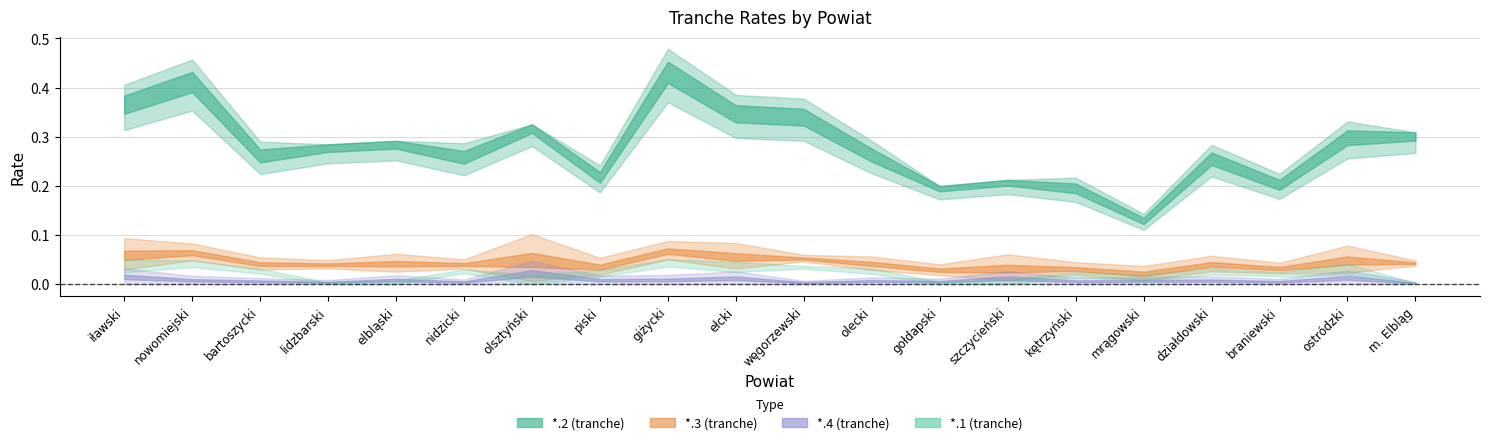

Reading left to right, transcribe all the data shown in this chart.

*.2 (tranche): iławski=0.4	nowomiejski=0.4	bartoszycki=0.3	lidzbarski=0.3	elbląski=0.3	nidzicki=0.3	olsztyński=0.3	piski=0.2	giżycki=0.4	ełcki=0.4	węgorzewski=0.3	olecki=0.3	gołdapski=0.2	szczycieński=0.2	kętrzyński=0.2	mrągowski=0.1	działdowski=0.3	braniewski=0.2	ostródzki=0.3	m. Elbląg=0.3
*.3 (tranche): iławski=0.1	nowomiejski=0.1	bartoszycki=0.0	lidzbarski=0.0	elbląski=0.0	nidzicki=0.0	olsztyński=0.0	piski=0.0	giżycki=0.1	ełcki=0.1	węgorzewski=0.1	olecki=0.0	gołdapski=0.0	szczycieński=0.0	kętrzyński=0.0	mrągowski=0.0	działdowski=0.0	braniewski=0.0	ostródzki=0.0	m. Elbląg=0.0
*.4 (tranche): iławski=0.0	nowomiejski=0.0	bartoszycki=0.0	lidzbarski=0.0	elbląski=0.0	nidzicki=0.0	olsztyński=0.0	piski=0.0	giżycki=0.0	ełcki=0.0	węgorzewski=0.0	olecki=0.0	gołdapski=0.0	szczycieński=0.0	kętrzyński=0.0	mrągowski=0.0	działdowski=0.0	braniewski=0.0	ostródzki=0.0	m. Elbląg=0.0
*.1 (tranche): iławski=0.0	nowomiejski=0.0	bartoszycki=0.0	lidzbarski=0.0	elbląski=0.0	nidzicki=0.0	olsztyński=0.0	piski=0.0	giżycki=0.0	ełcki=0.0	węgorzewski=0.0	olecki=0.0	gołdapski=0.0	szczycieński=0.0	kętrzyński=0.0	mrągowski=0.0	działdowski=0.0	braniewski=0.0	ostródzki=0.0	m. Elbląg=0.0